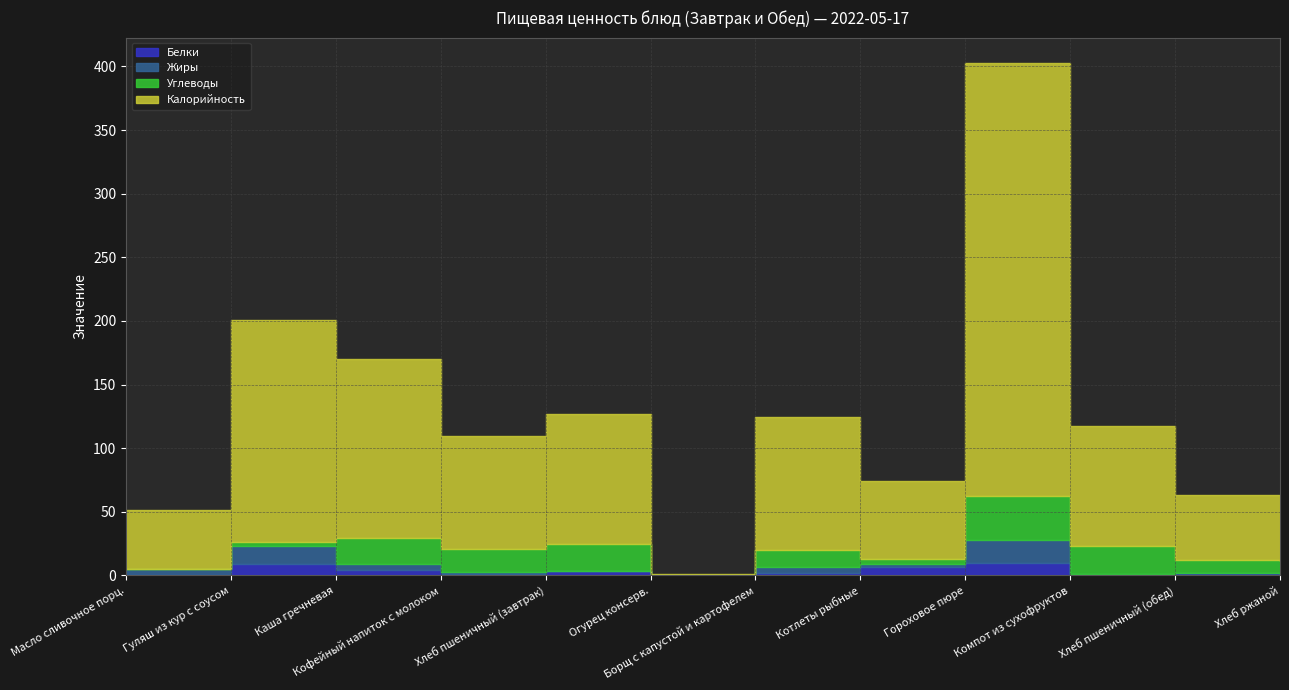

At how many categories does at least one series exceed 238?

1